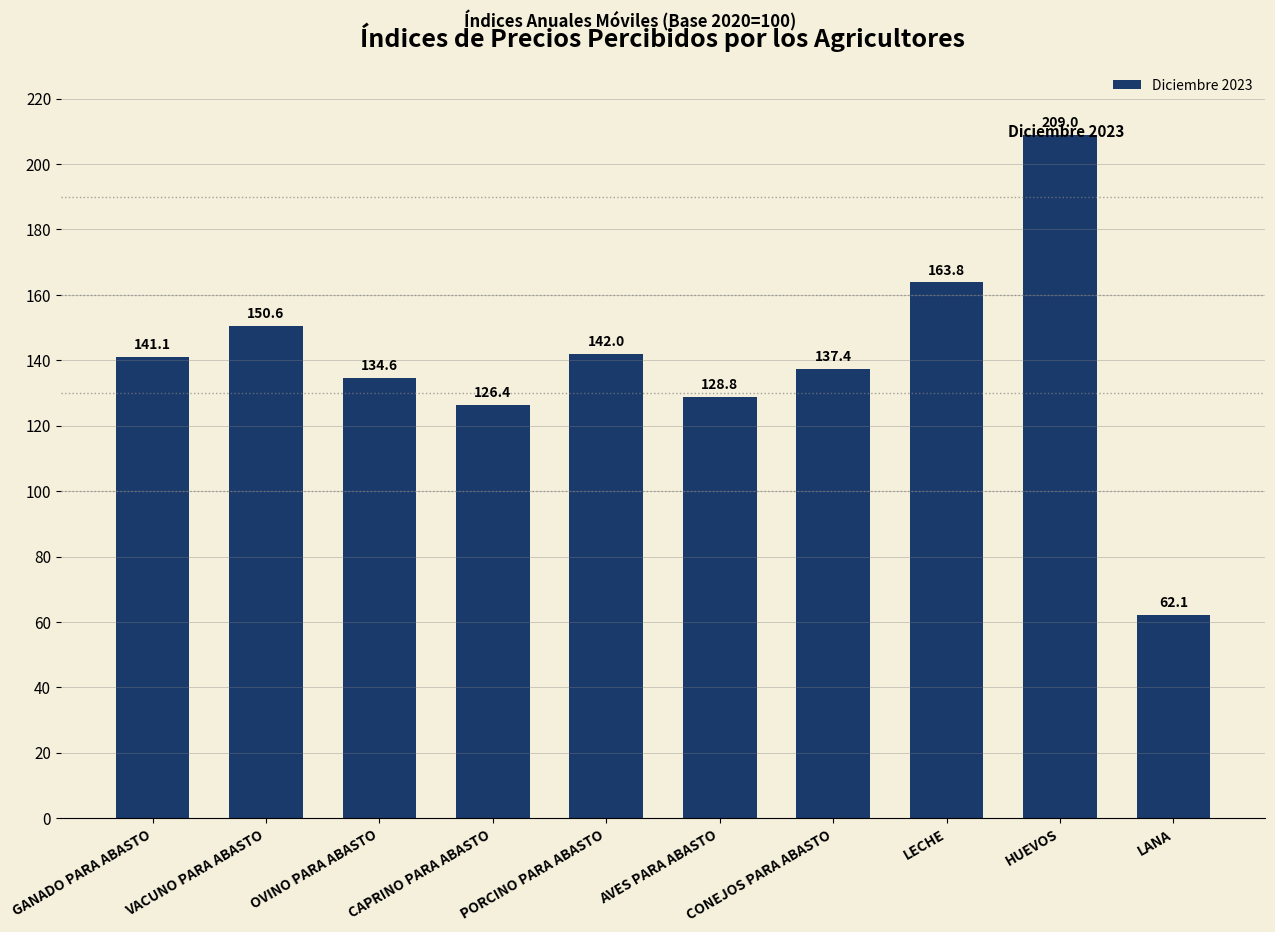

How many categories are shown in the chart?

10